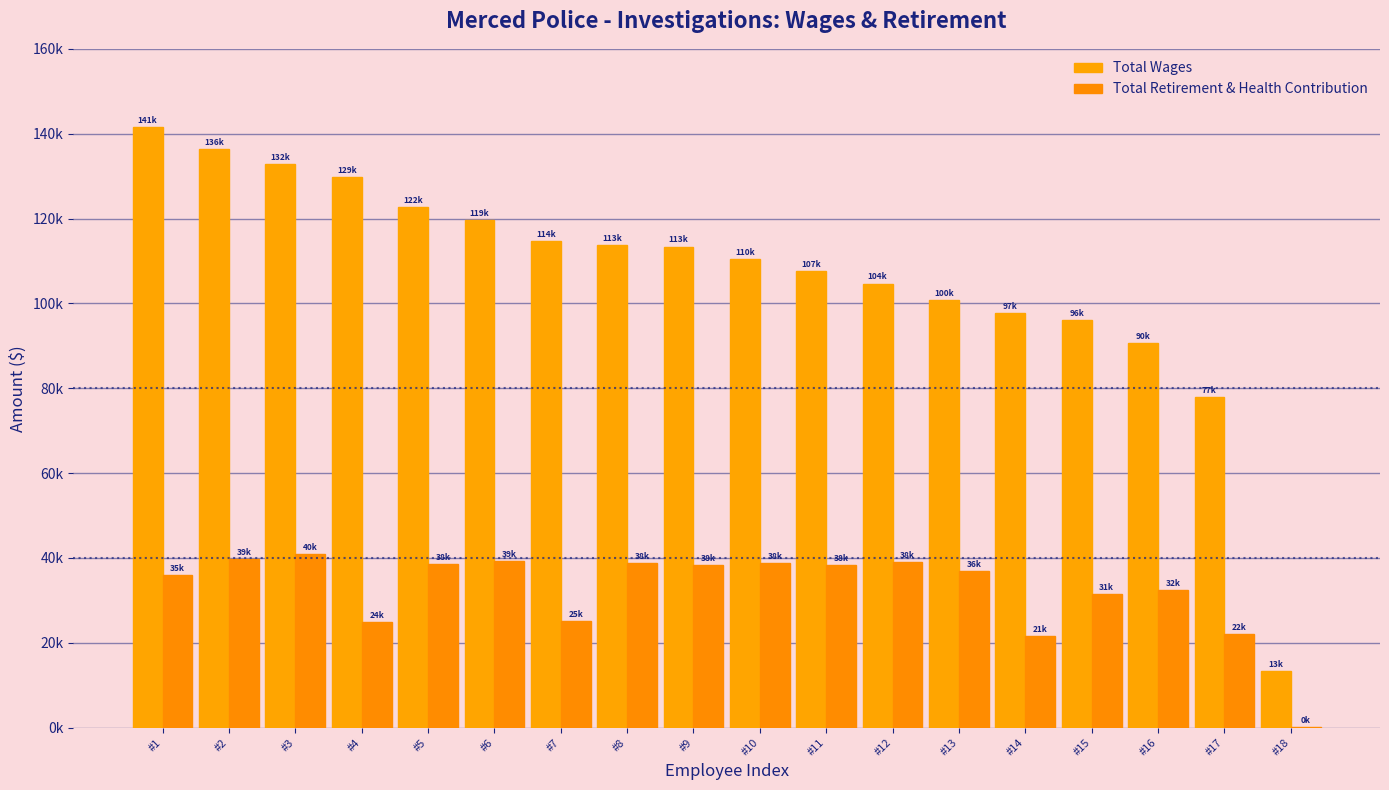

What is the total value across all series at #2?

176052